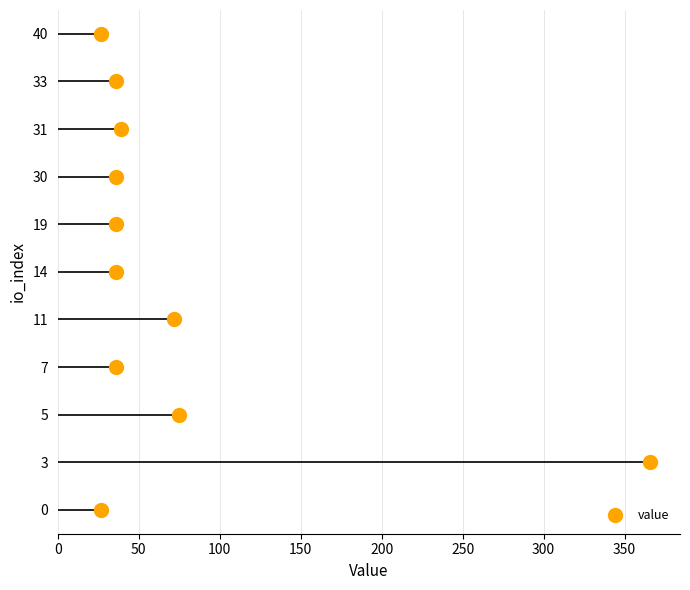

True or false: the data has more than 1 interior local peaks.

True